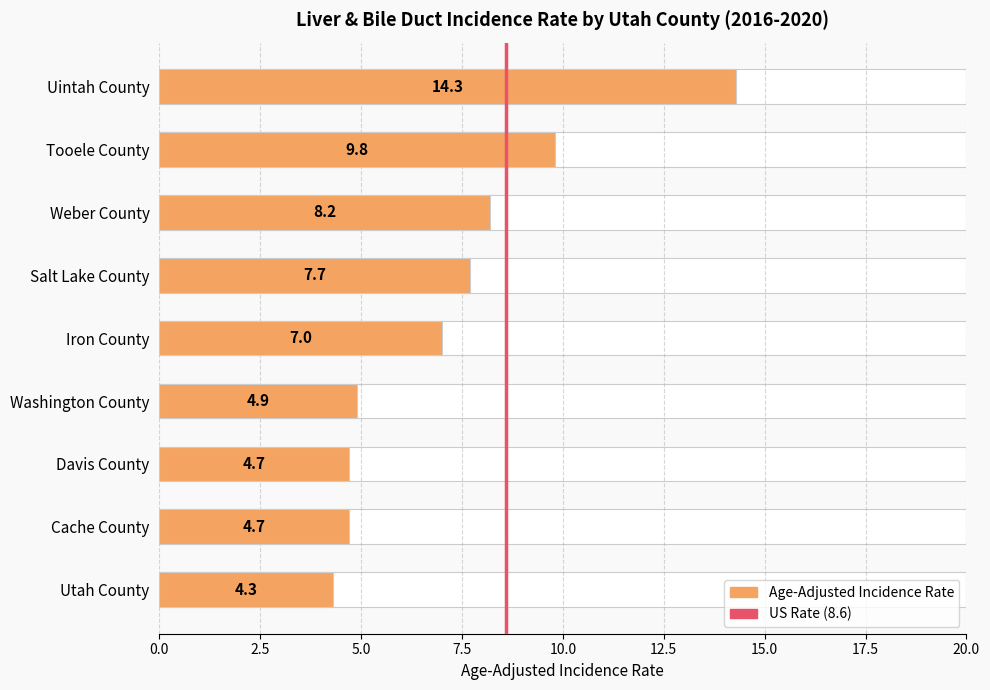

What is the greatest value displayed?

14.3